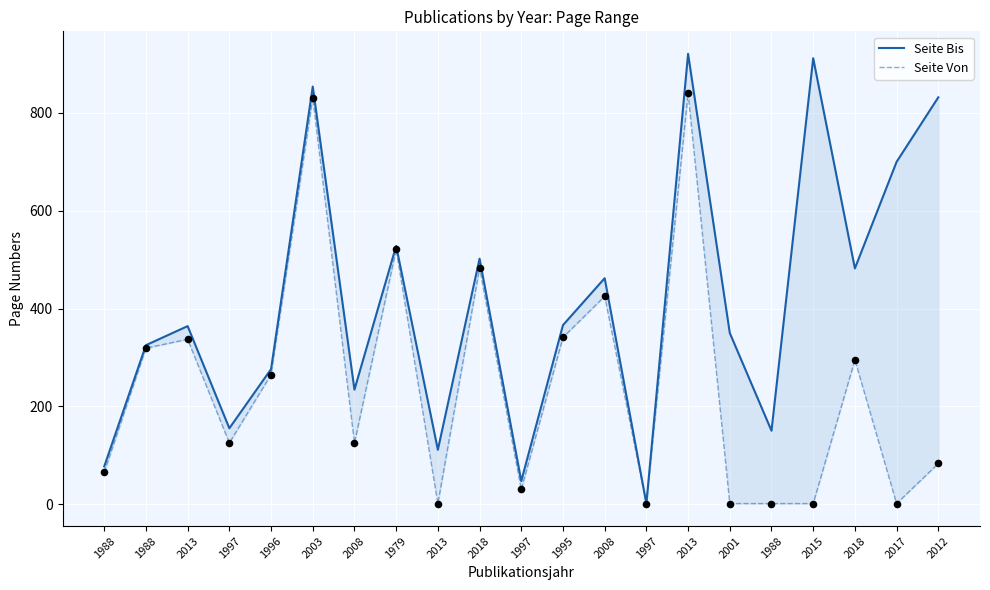

At how many categories does at least one series exceed 587?

5